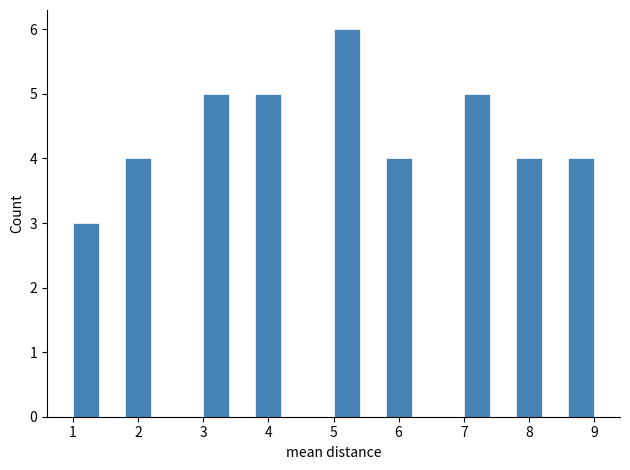

Reading left to right, transcribe this chart: for each bar, give the range it covers on the x-axis and its height. The values are not printed on the chart, so give them approximately, as read against the axis.

1.0 to 1.4: 3
1.4 to 1.8: 0
1.8 to 2.2: 4
2.2 to 2.6: 0
2.6 to 3.0: 0
3.0 to 3.4: 5
3.4 to 3.8: 0
3.8 to 4.2: 5
4.2 to 4.6: 0
4.6 to 5.0: 0
5.0 to 5.4: 6
5.4 to 5.8: 0
5.8 to 6.2: 4
6.2 to 6.6: 0
6.6 to 7.0: 0
7.0 to 7.4: 5
7.4 to 7.8: 0
7.8 to 8.2: 4
8.2 to 8.6: 0
8.6 to 9.0: 4